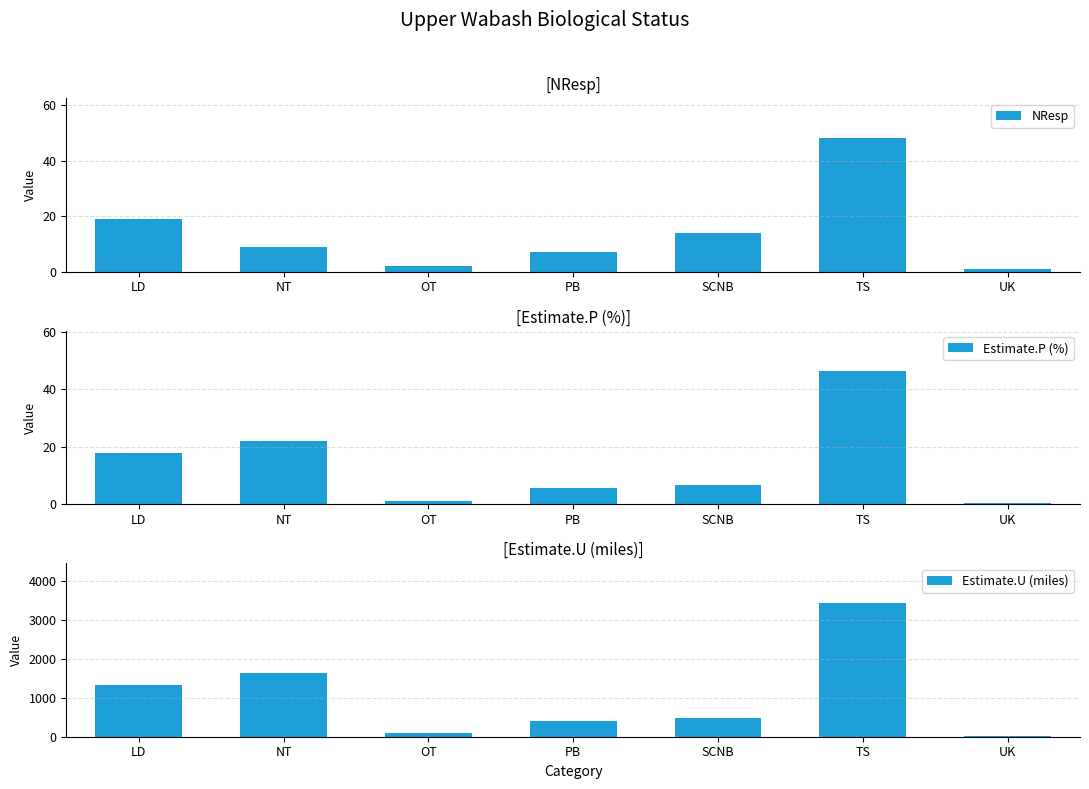

How many groups of bars are there?

7